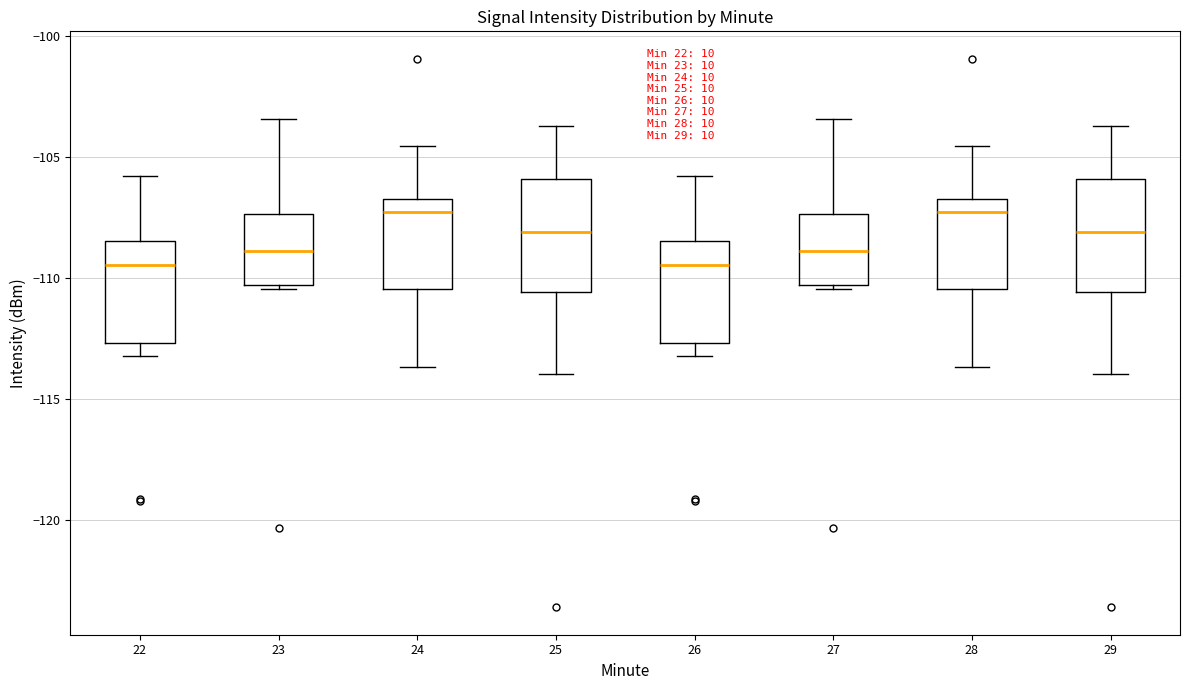

Reading left to right, read every box against the y-axis: the position of its median line, the range the box covers, and the ends of its whiskers. The values are not printed on the chart, so give them approximately, as read against the axis.

22: median -109.5, box -112.5 to -108.5, whiskers -113.0 to -106.0
23: median -109.0, box -110.5 to -107.5, whiskers -110.5 to -103.5
24: median -107.5, box -110.5 to -106.5, whiskers -113.5 to -104.5
25: median -108.0, box -110.5 to -106.0, whiskers -114.0 to -103.5
26: median -109.5, box -112.5 to -108.5, whiskers -113.0 to -106.0
27: median -109.0, box -110.5 to -107.5, whiskers -110.5 to -103.5
28: median -107.5, box -110.5 to -106.5, whiskers -113.5 to -104.5
29: median -108.0, box -110.5 to -106.0, whiskers -114.0 to -103.5